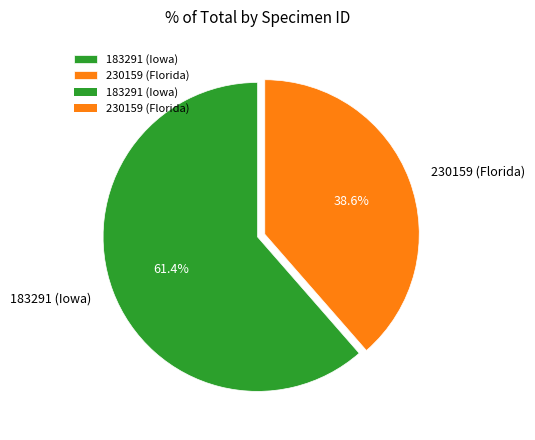

Combined, what portion of the pie is 183291 (Iowa) and 230159 (Florida)?

100.0%